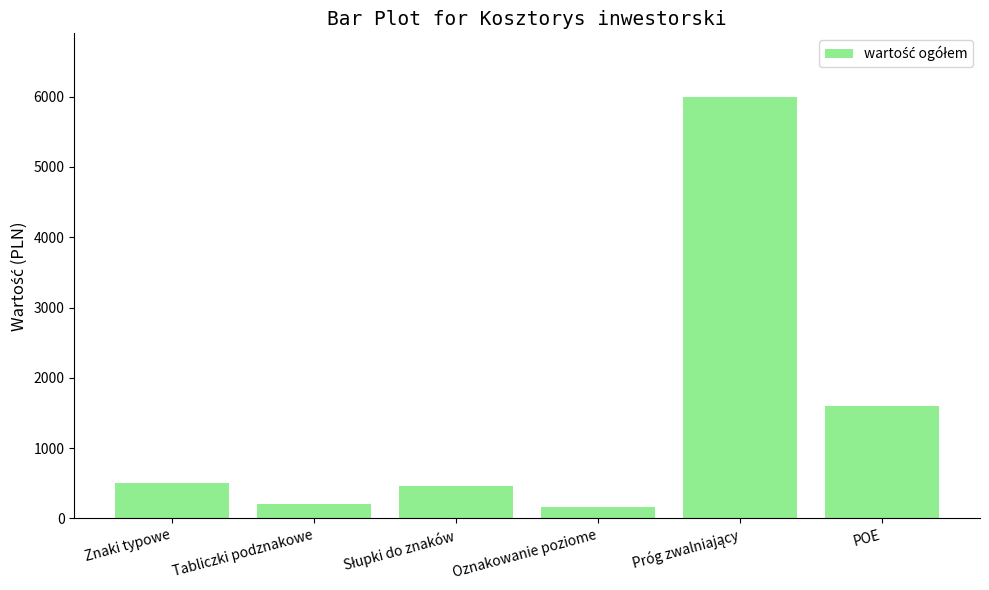

What is the sum of all values?

8918.1